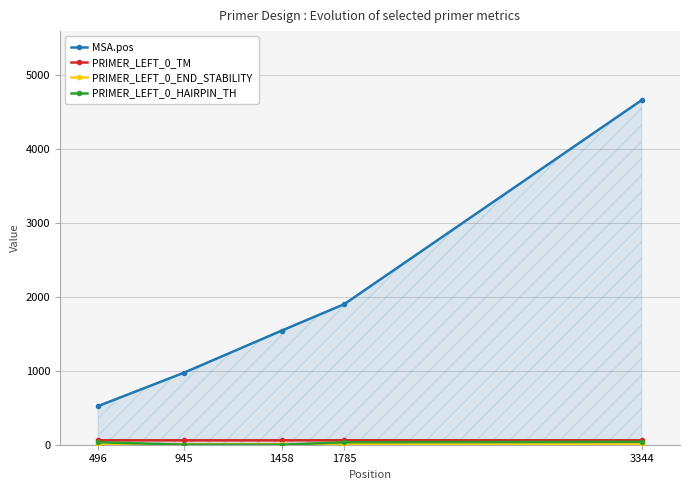

Reading left to right, extract all data points from this chart.

MSA.pos: 522.0	972.0	1542.0	1898.0	4656.0
PRIMER_LEFT_0_TM: 60.0	59.9	59.9	60.4	60.1
PRIMER_LEFT_0_END_STABILITY: 4.1	1.6	6.9	5.2	4.4
PRIMER_LEFT_0_HAIRPIN_TH: 33.8	0.0	0.0	33.3	38.9